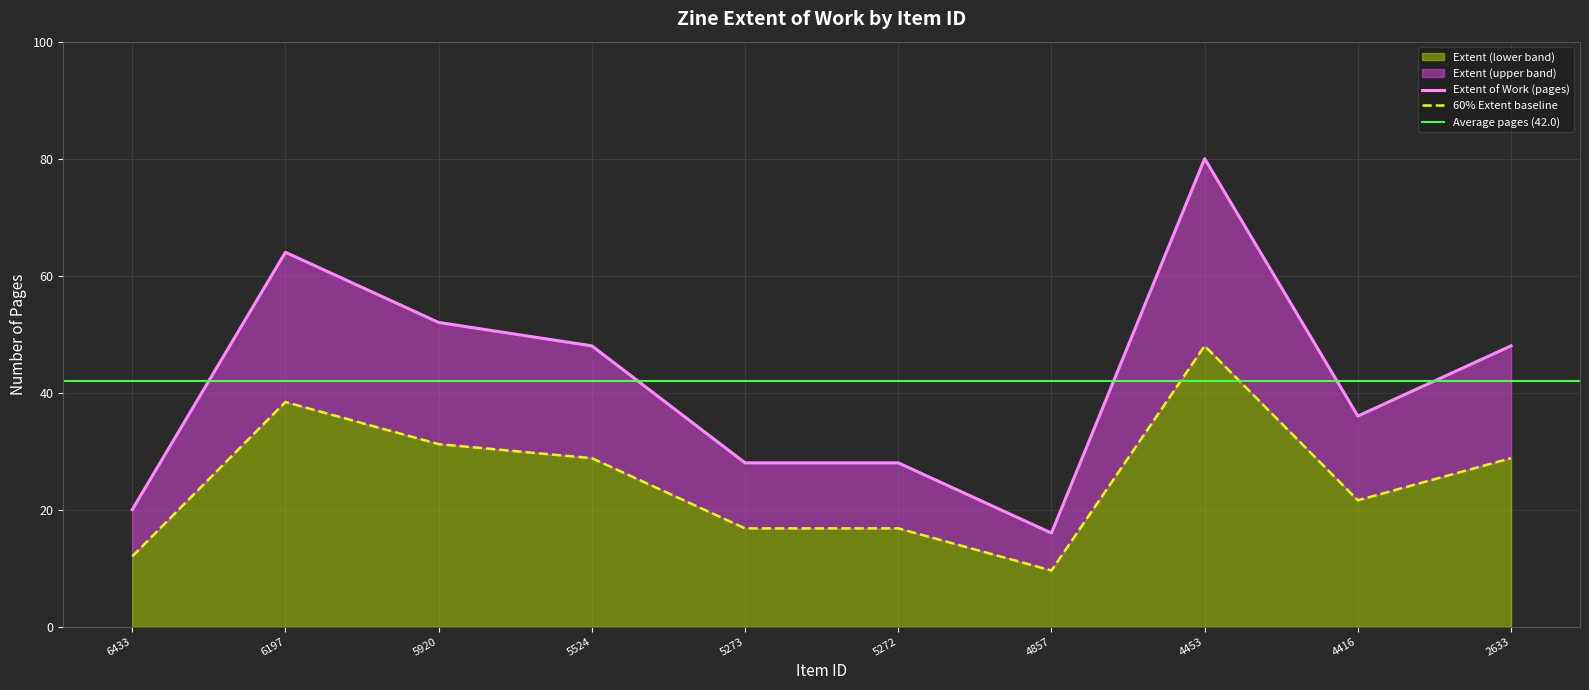

Rank the categories by value from lowest to highest.

4857, 6433, 5273, 5272, 4416, 5524, 2633, 5920, 6197, 4453